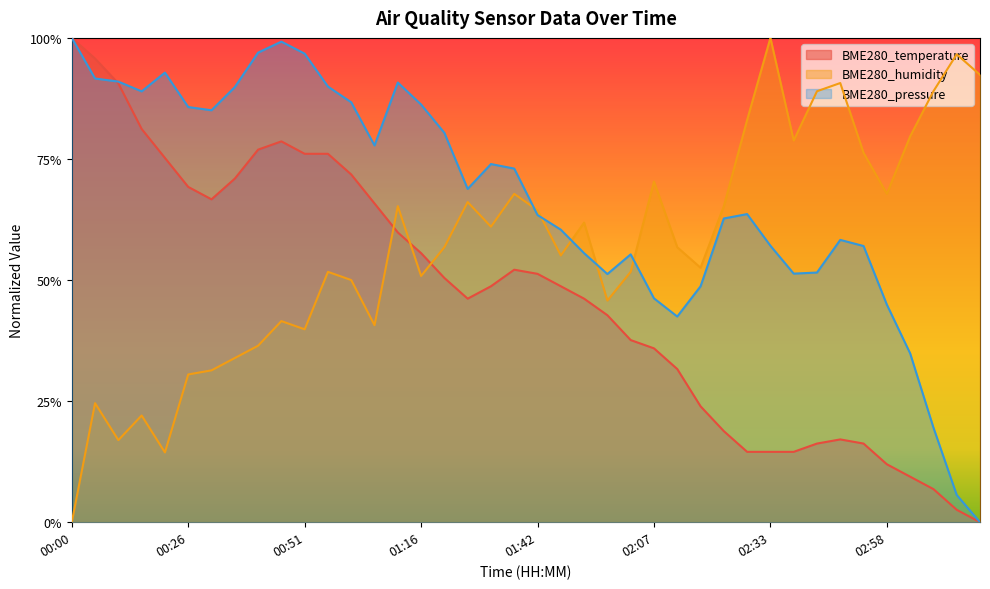

What is the value of the BME280_temperature point at the 35th from the left?

0.2